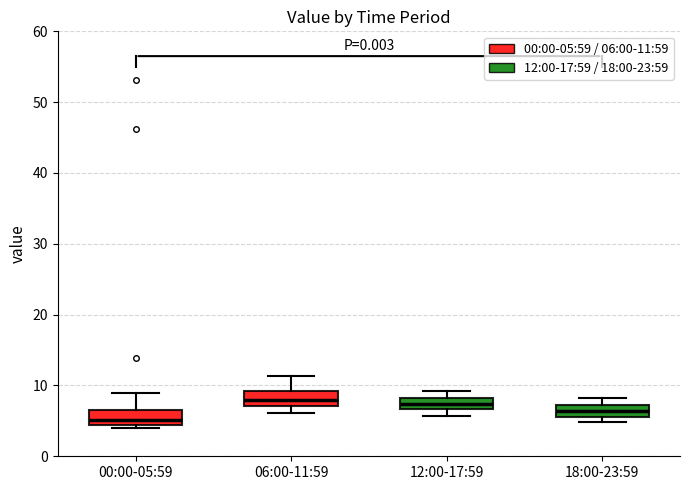

Reading left to right, read every box against the y-axis: the position of its median line, the range the box covers, and the ends of its whiskers. The values are not printed on the chart, so give them approximately, as read against the axis.

00:00-05:59: median 5, box 4 to 6, whiskers 4 (just below the box's lower edge) to 9
06:00-11:59: median 8, box 7 to 9, whiskers 6 to 11
12:00-17:59: median 7 (inside the box), box 7 to 8, whiskers 6 to 9
18:00-23:59: median 6 (inside the box), box 6 to 7, whiskers 5 to 8